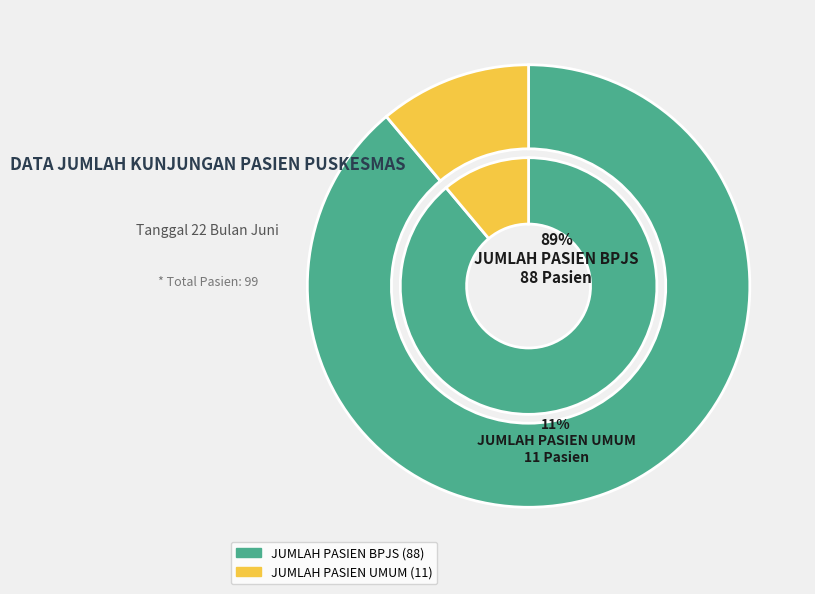

Which has a higher value, JUMLAH PASIEN BPJS or JUMLAH PASIEN UMUM?

JUMLAH PASIEN BPJS